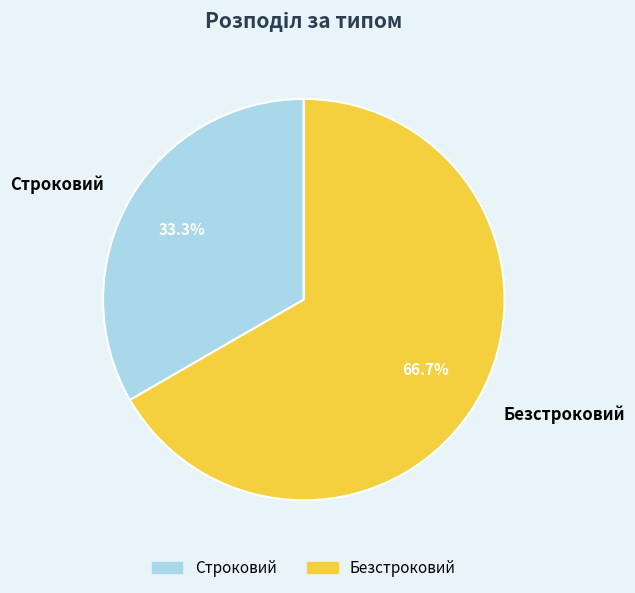

What percentage is the Строковий slice, to the nearest percent?

33%